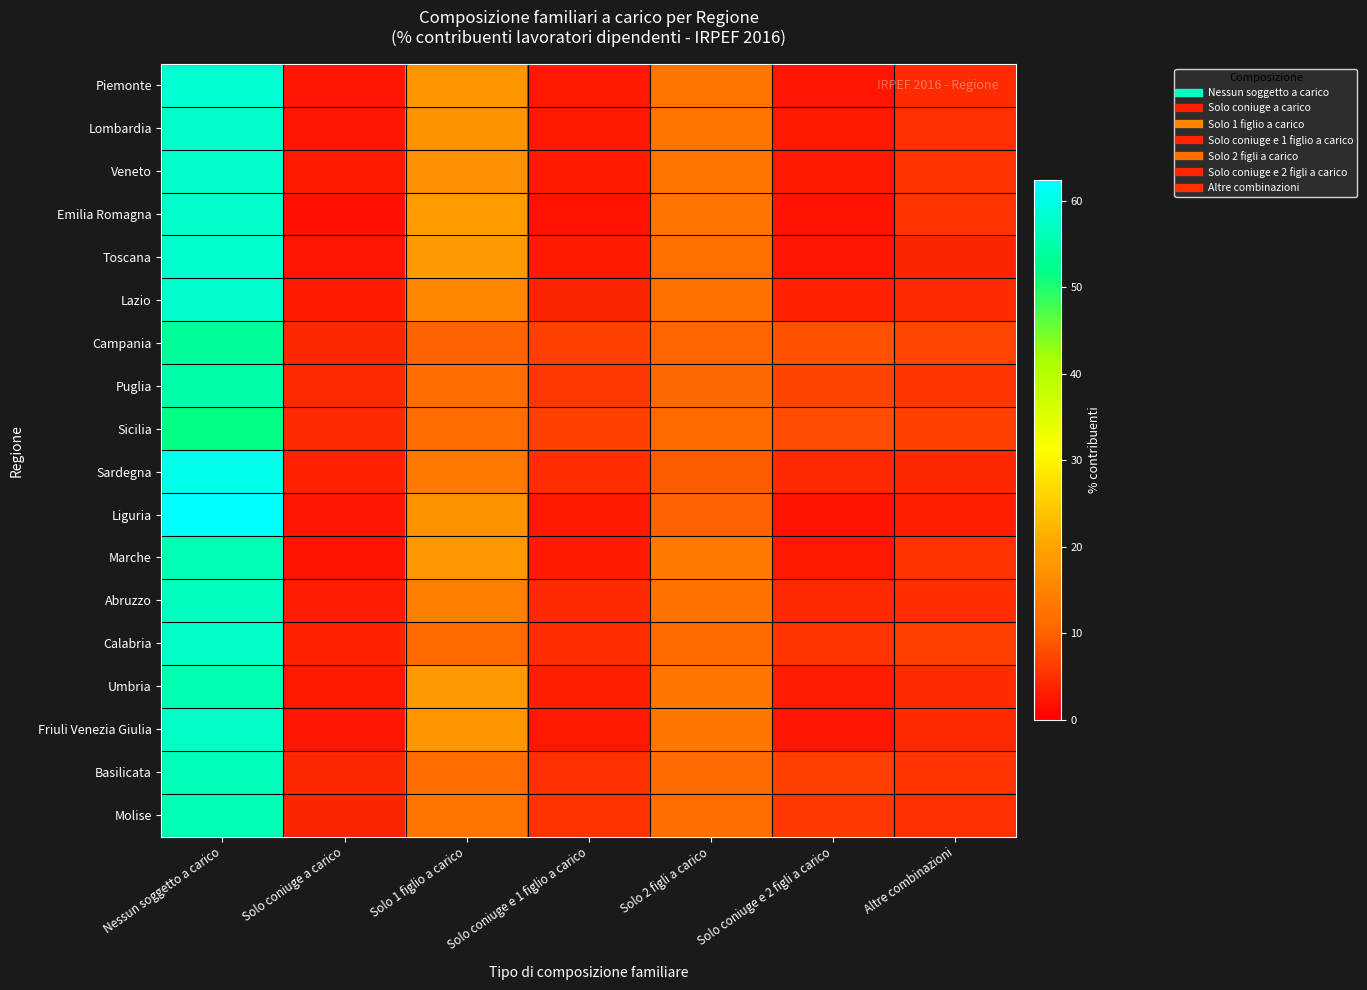

At which category is the sum across all series the highest?

Nessun soggetto a carico